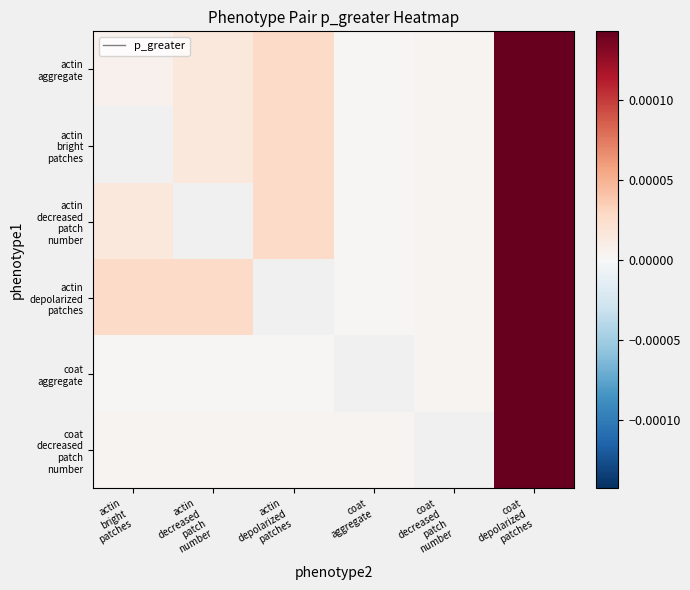

The value of actin bright patches at coat depolarized patches is 0.0. True or false?

True